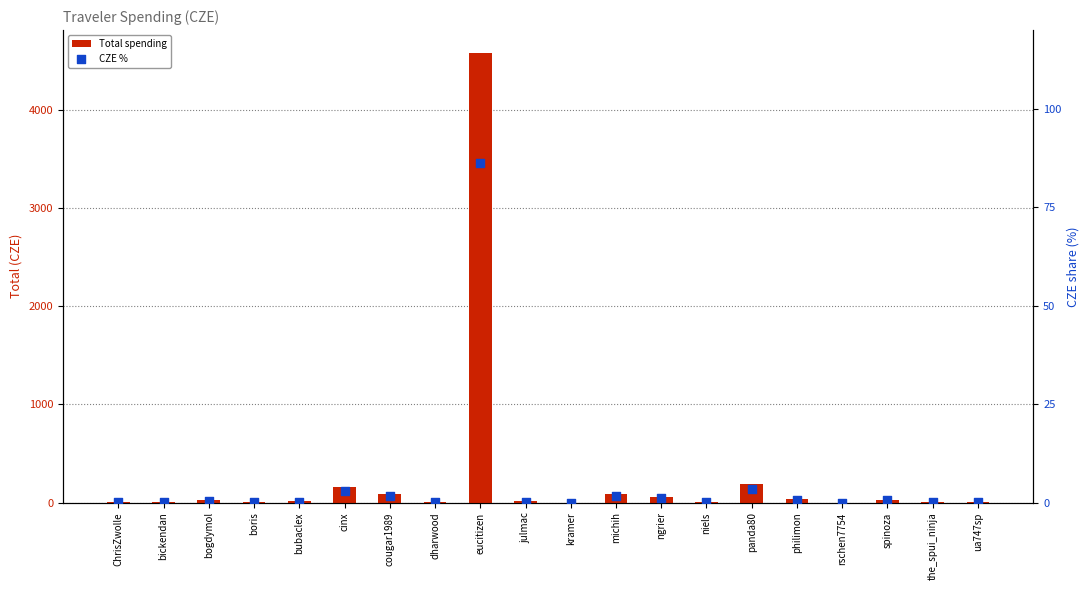

Is the value of CZE % at ChrisZwolle greater than the value of Total spending at the_spui_ninja?

No